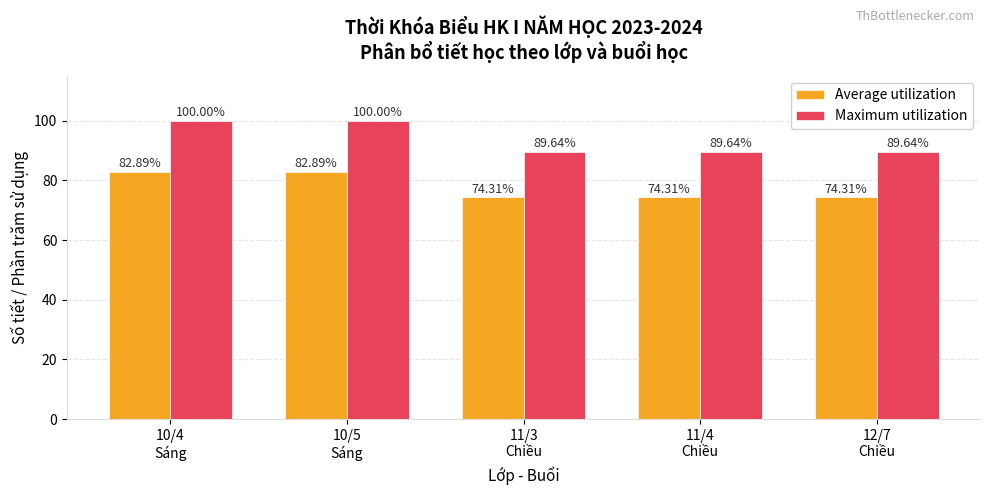

What is the average value of the Average utilization series?

77.7